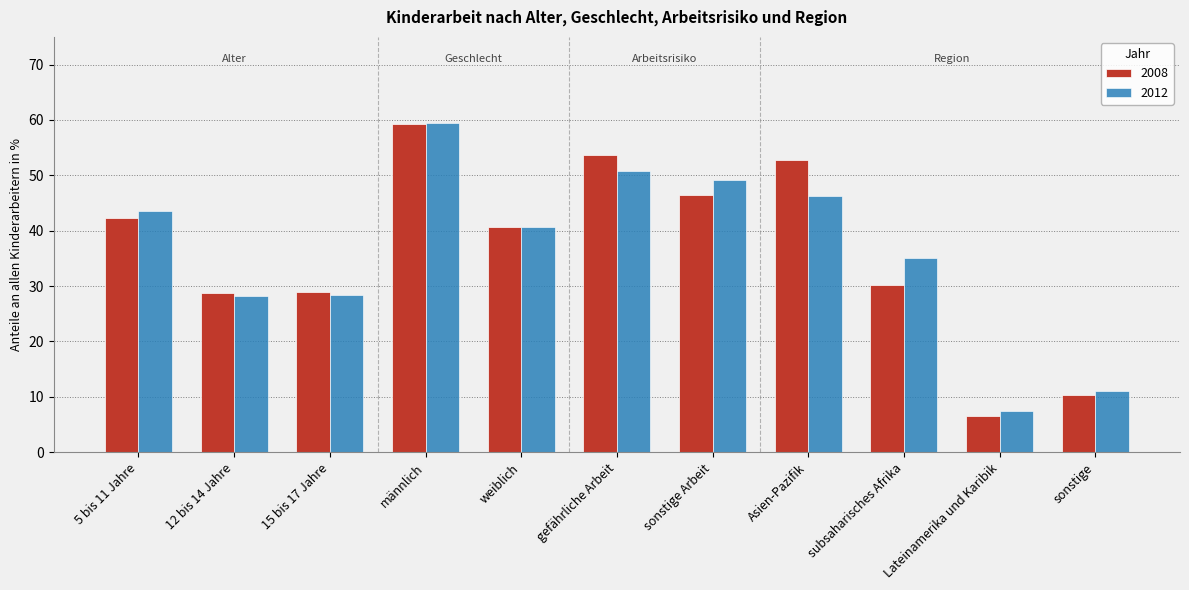

How many data points in 2012 are above 40?

6